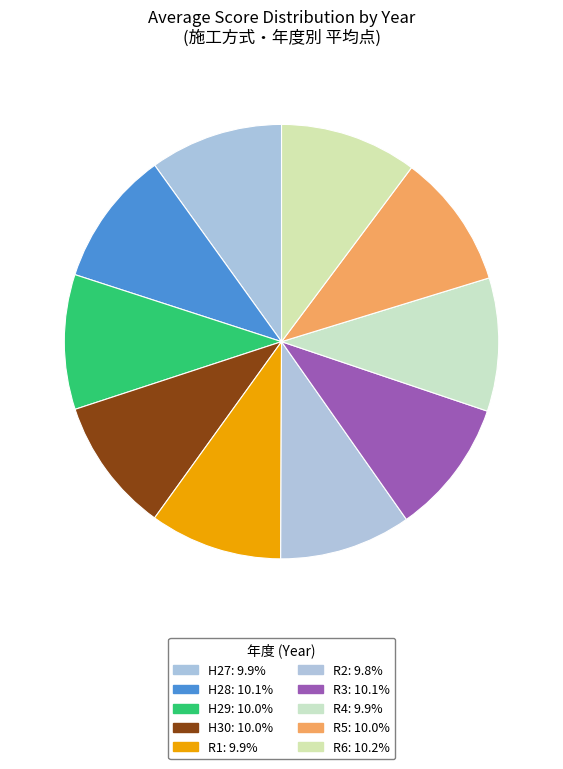

Is there any slice that represents more than half of the pie?

No